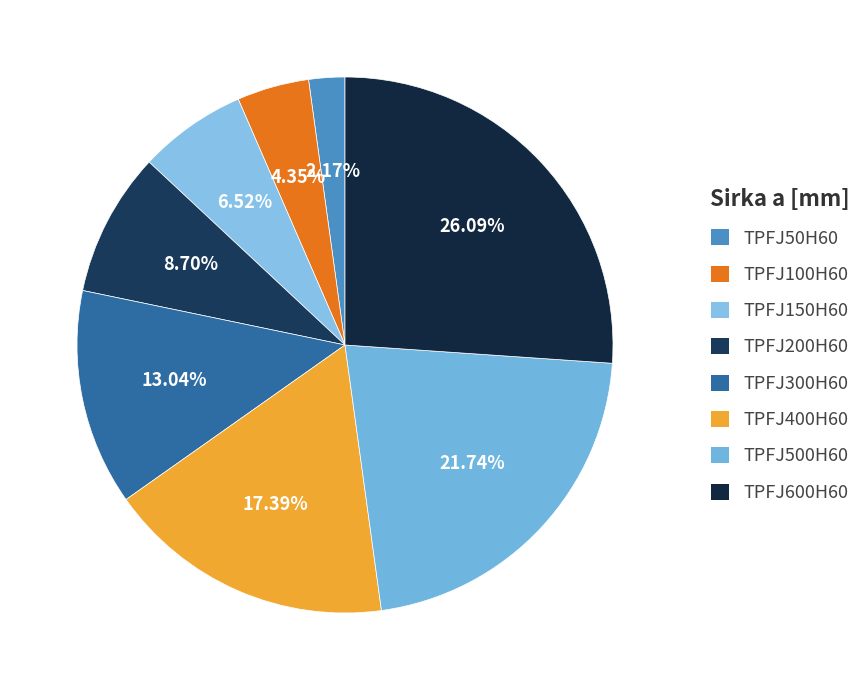

Does any single category account for the majority?

No